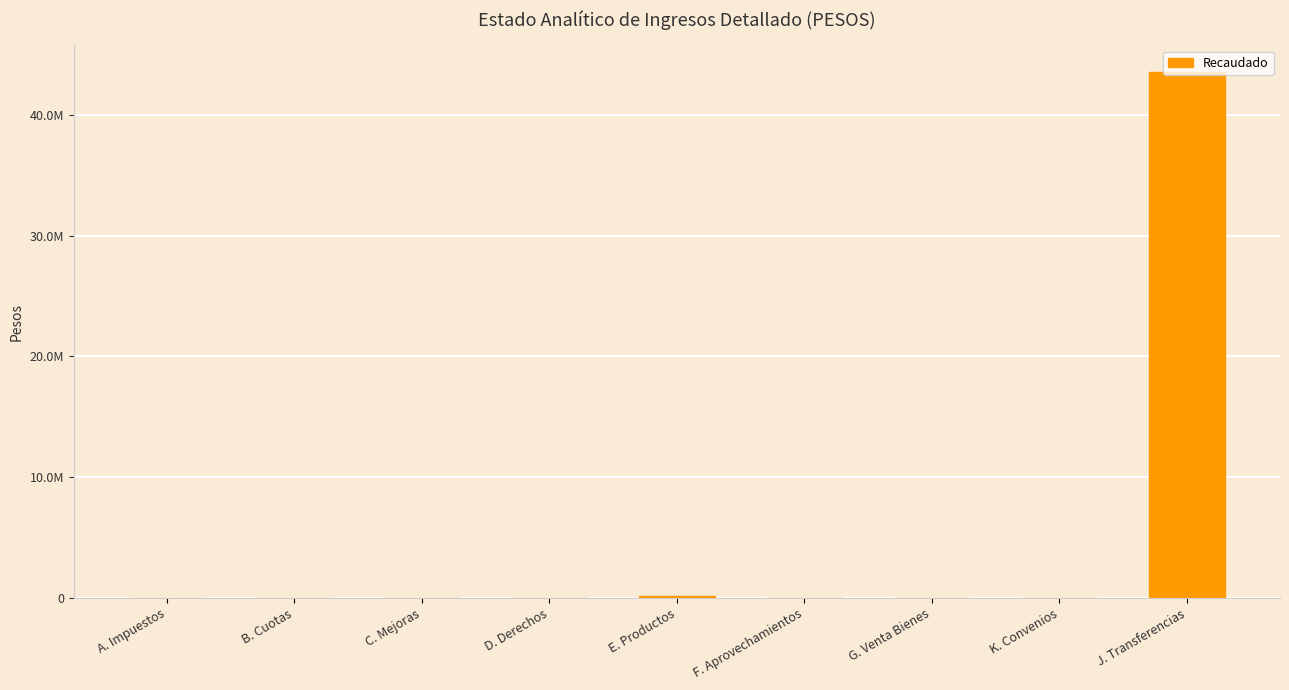

The value at J. Transferencias is 43592248.0. True or false?

True